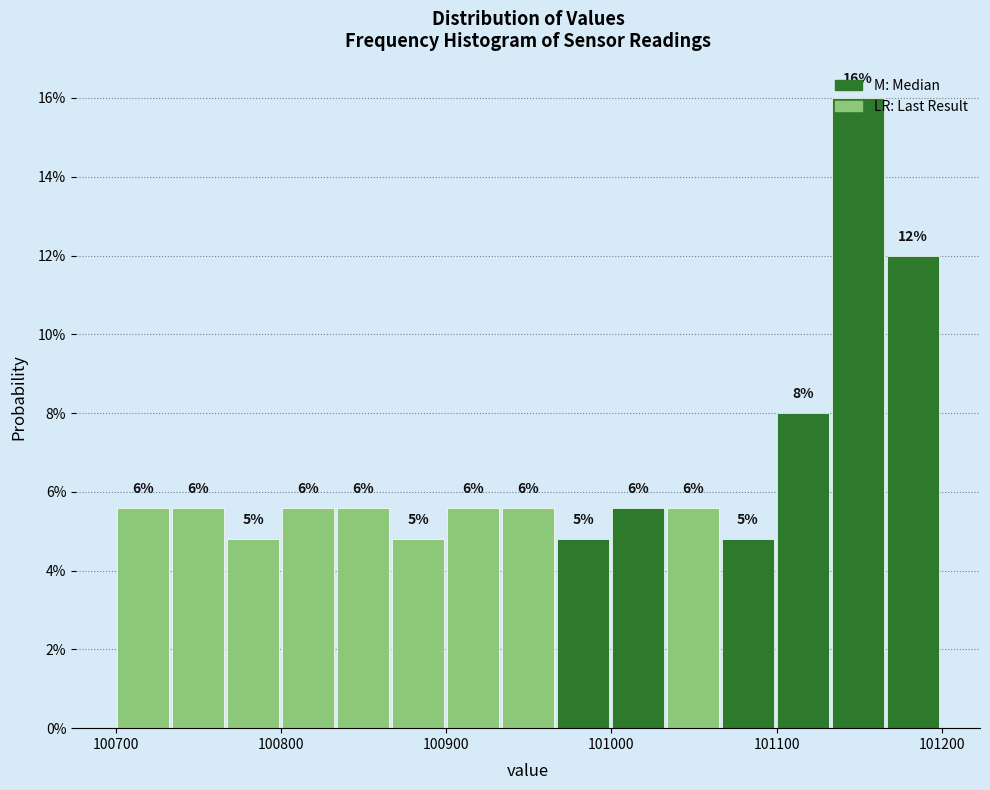

Read against the x-axis, roughly where is the centre of the tallest bar?

101150